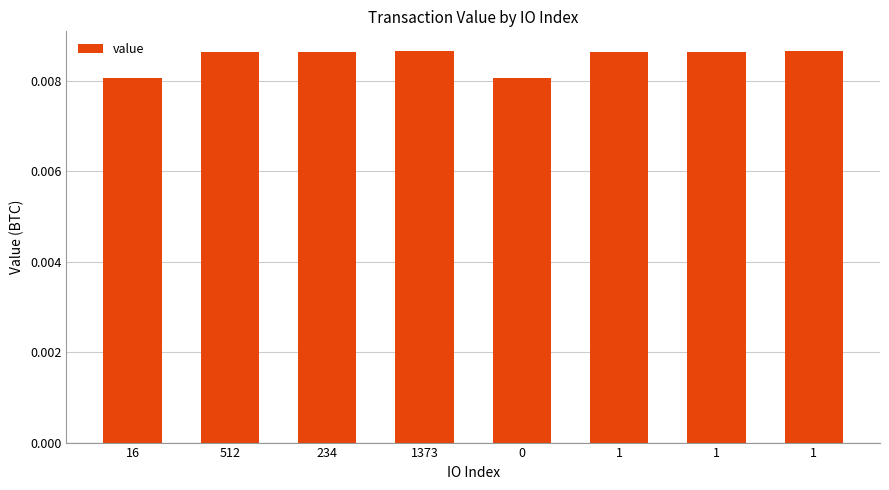

The chart shows a value of 0.0 at 16. True or false?

False